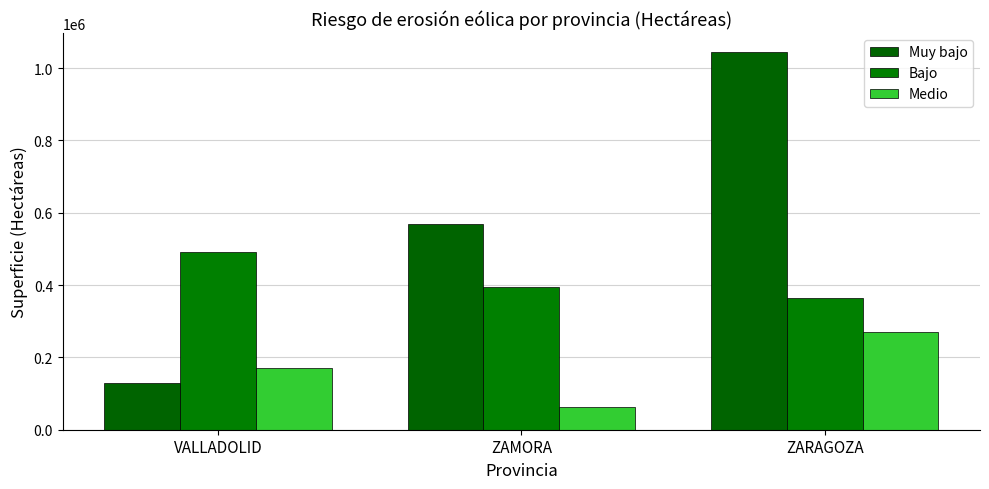

What is the label of the 2nd bar from the right?

ZAMORA